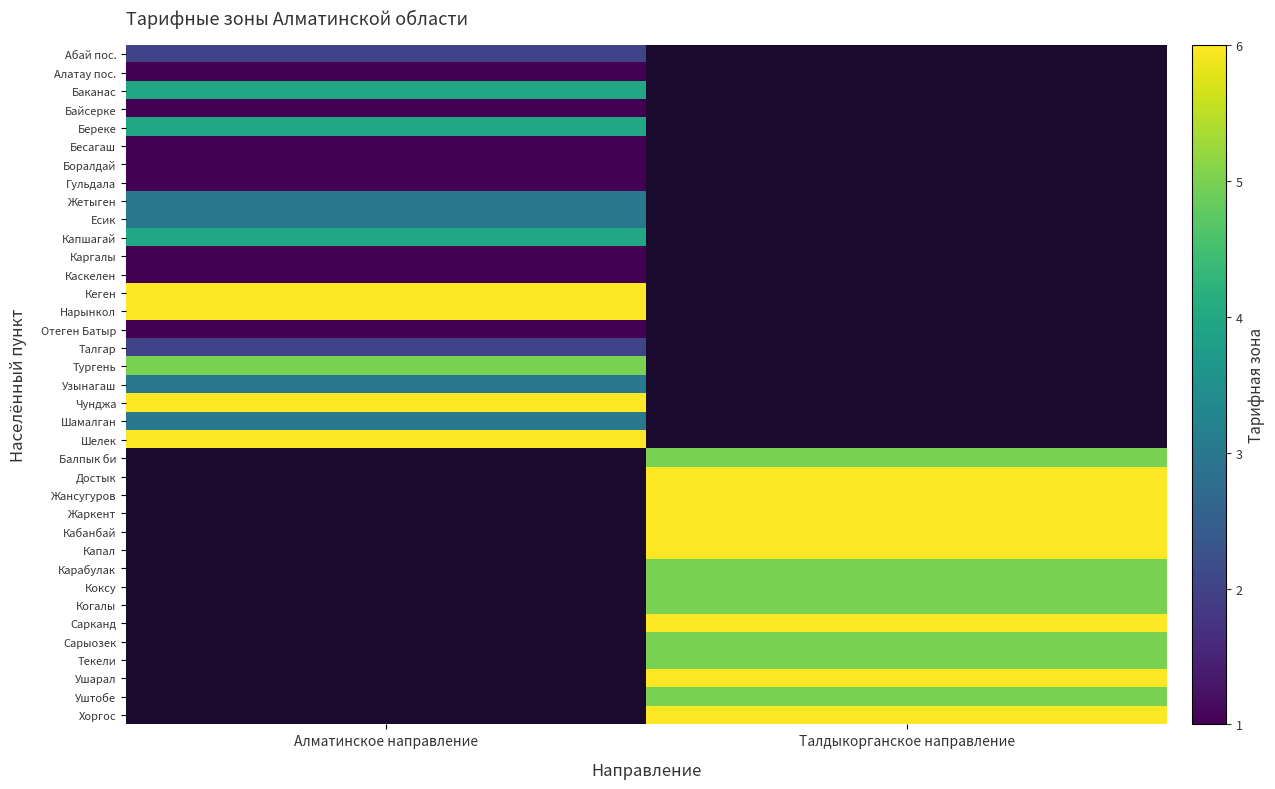

How many categories are shown in the chart?

2